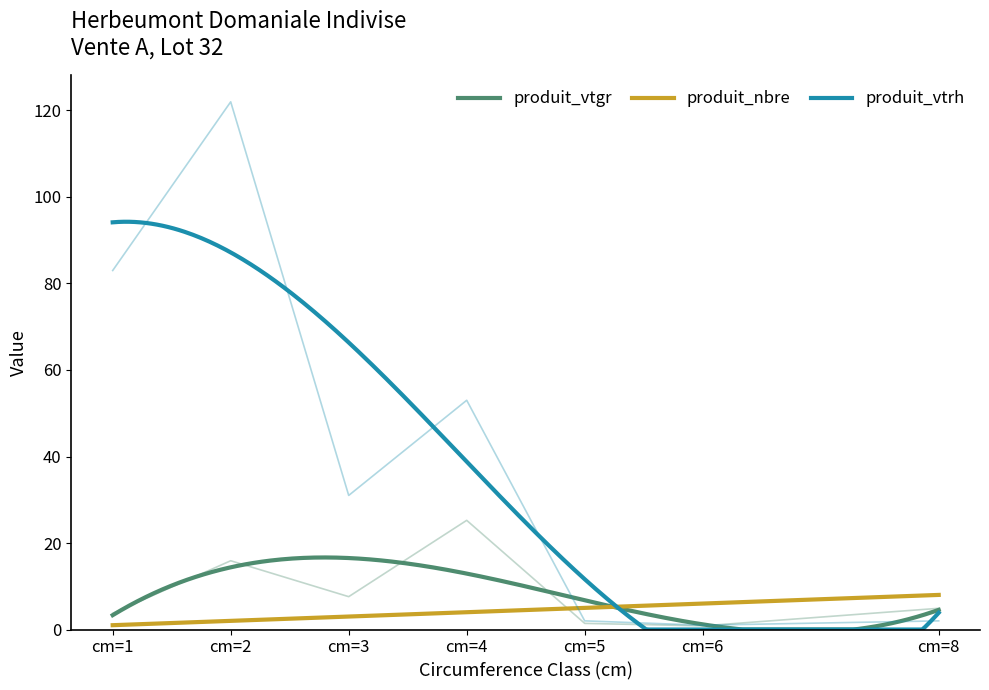

Reading left to right, transcribe all the data shown in this chart.

produit_vtgr: 3.7	15.9	7.6	25.2	1.4	0.8	4.9
produit_nbre: 1.0	2.0	3.0	4.0	5.0	6.0	8.0
produit_vtrh: 83.0	122.0	31.0	53.0	2.0	1.0	2.0